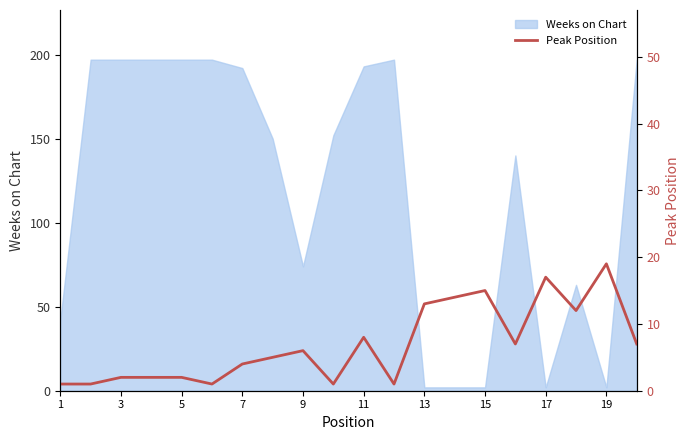

Where is Weeks on Chart nearest to the value 99?

9